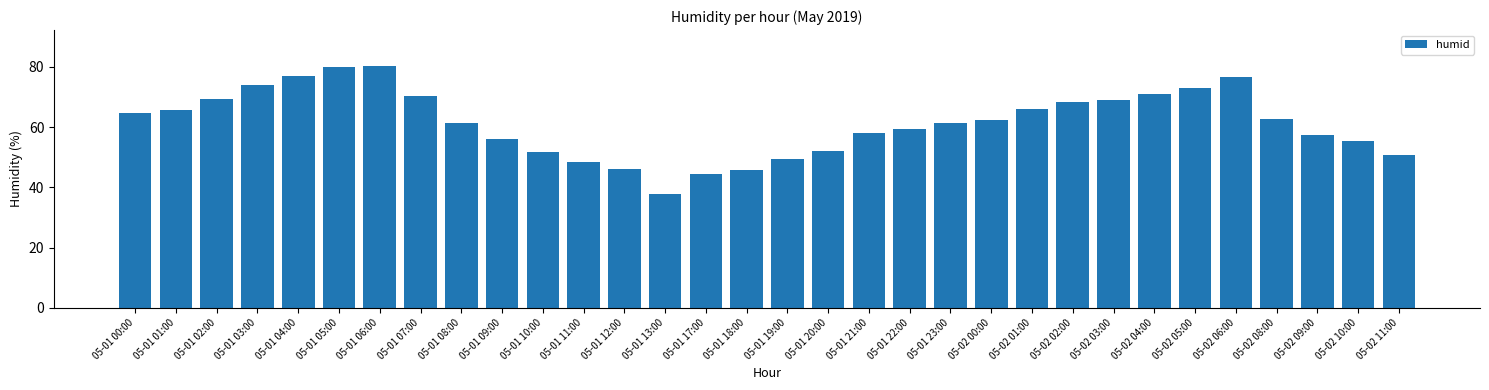

What is the difference between the maximum and minimum values?

42.5